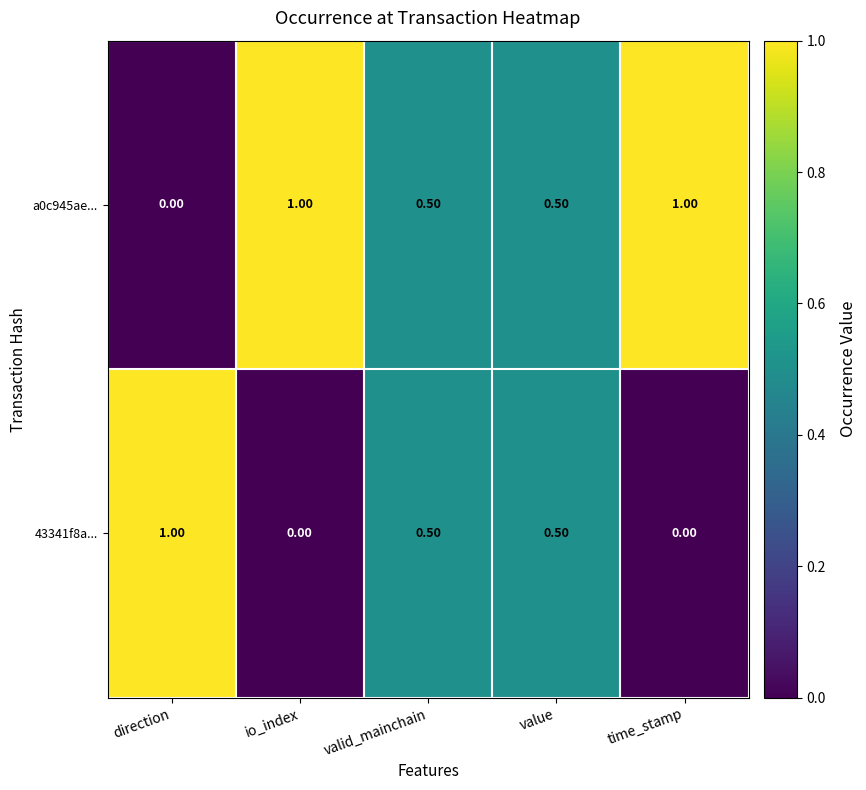

Which category has the lowest value in the a0c945ae... series?

direction